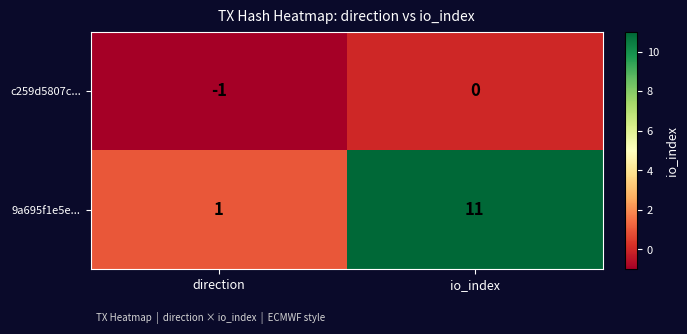

List the series in order of their peak value, highest first.

9a695f1e5e..., c259d5807c...